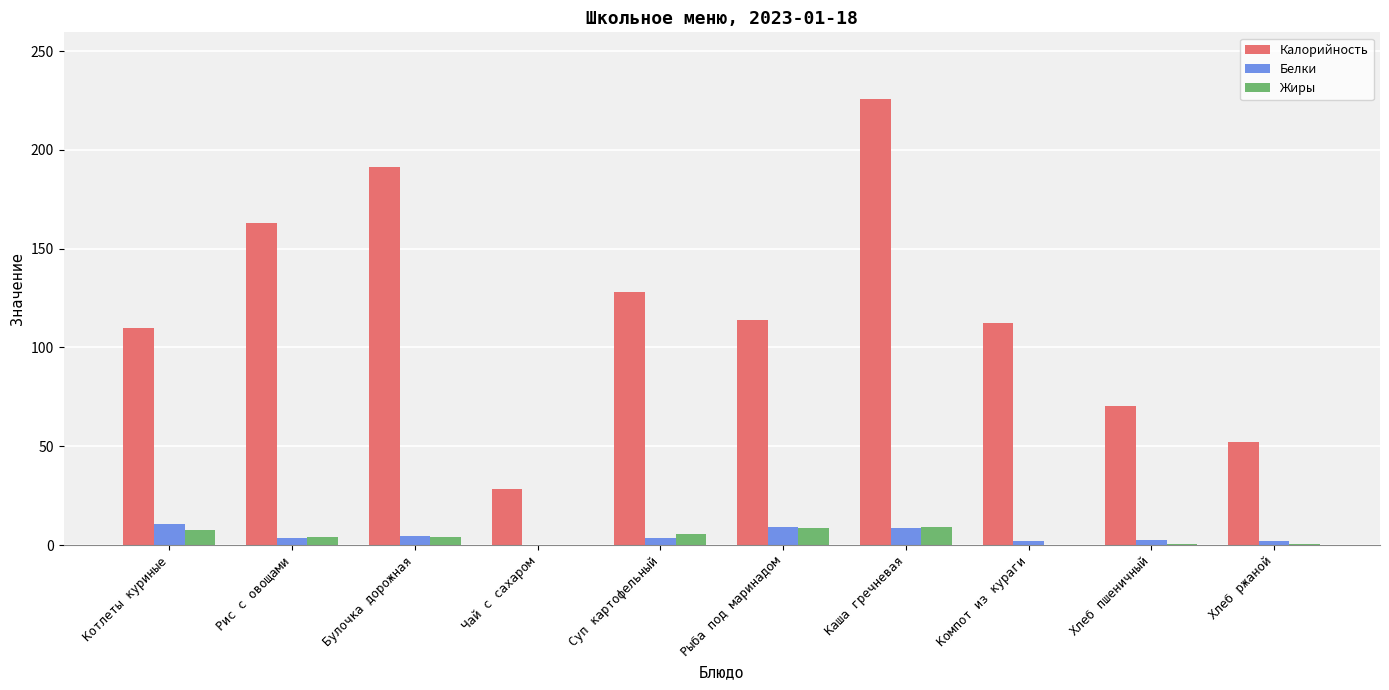

At which category is the sum across all series the highest?

Каша гречневая